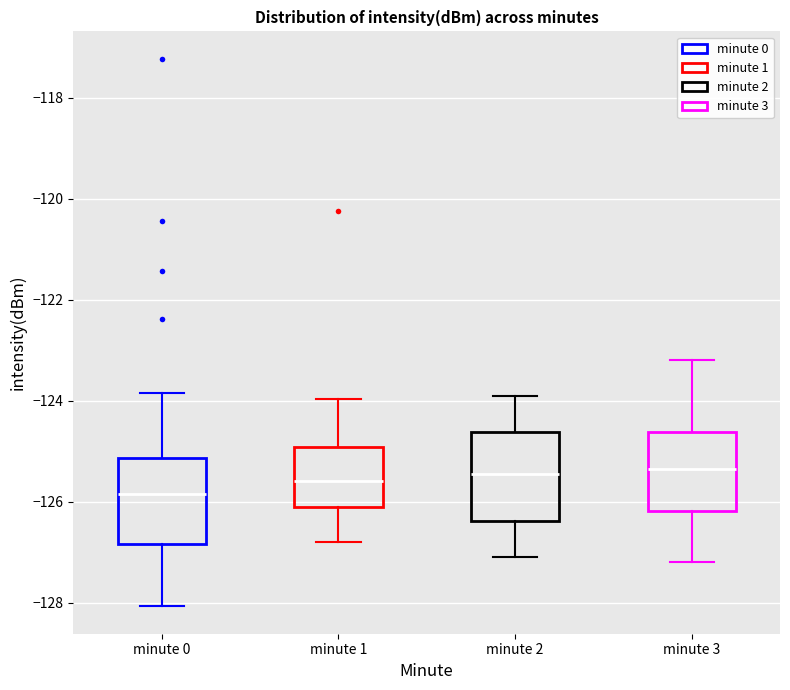

Reading left to right, transcribe this box plot: for each box, give where its median line is, the range the box spans, and where its two whiskers end, as read against the y-axis. The values are not printed on the chart, so give them approximately, as read against the axis.

minute 0: median -125.8, box -126.8 to -125.2, whiskers -128.0 to -123.8
minute 1: median -125.6, box -126.0 to -125.0, whiskers -126.8 to -124.0
minute 2: median -125.4, box -126.4 to -124.6, whiskers -127.0 to -123.8
minute 3: median -125.4, box -126.2 to -124.6, whiskers -127.2 to -123.2